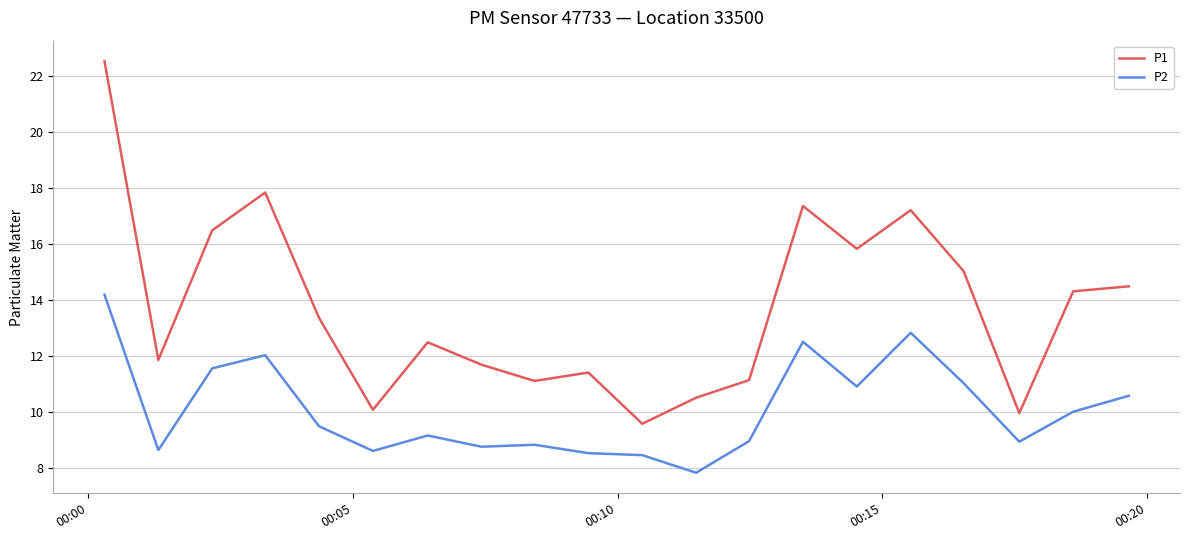

What is the minimum value for P1?

9.6